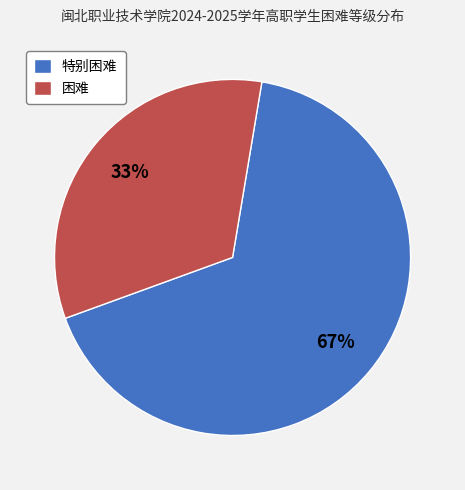

Which category has the smallest portion of the pie?

困难